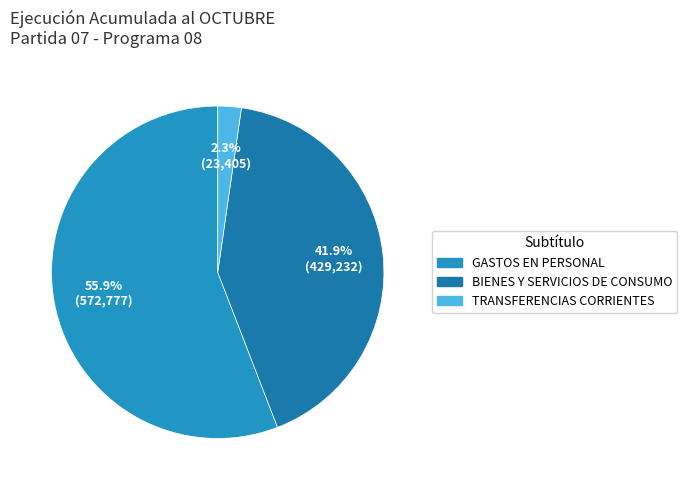

Between BIENES Y SERVICIOS DE CONSUMO and TRANSFERENCIAS CORRIENTES, which is larger?

BIENES Y SERVICIOS DE CONSUMO